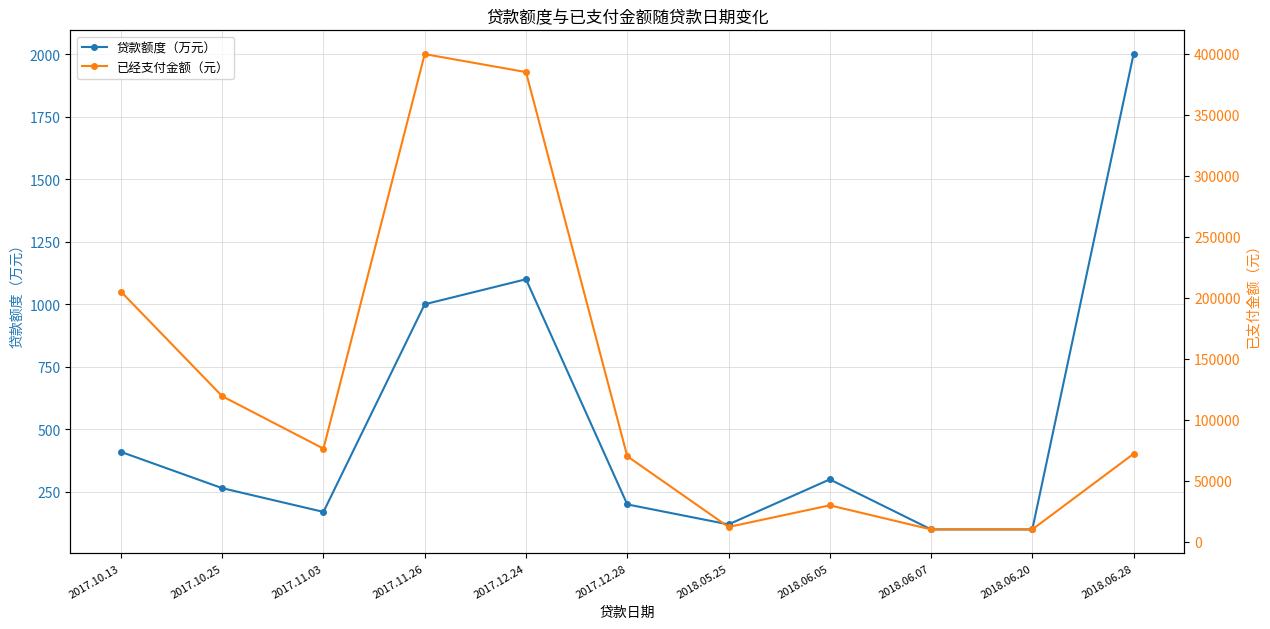

Between 2017.11.26 and 2018.06.28, which series saw the biggest shift?

已经支付金额（元）